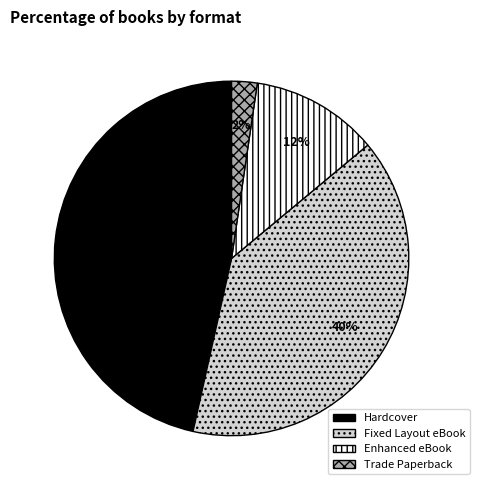

Rank the categories by value from highest to lowest.

Hardcover, Fixed Layout eBook, Enhanced eBook, Trade Paperback